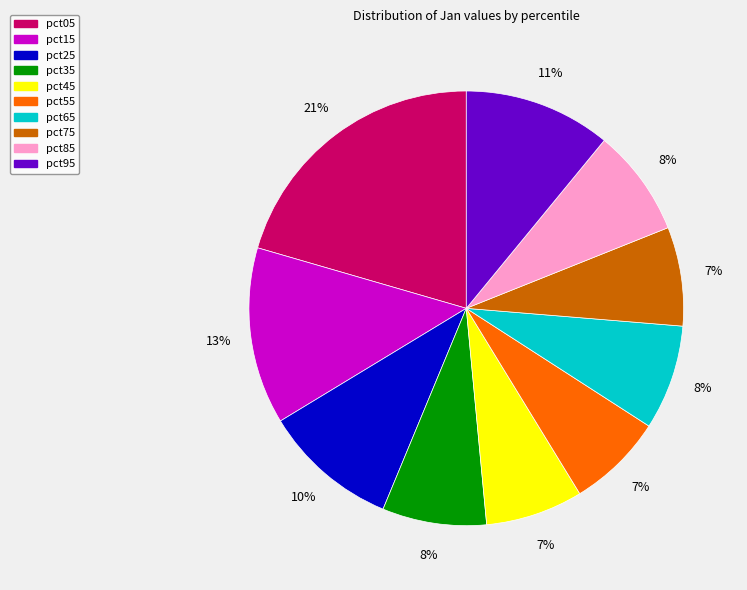

To the nearest percent, what is the combined percentage of pct95 and pct25?

21%